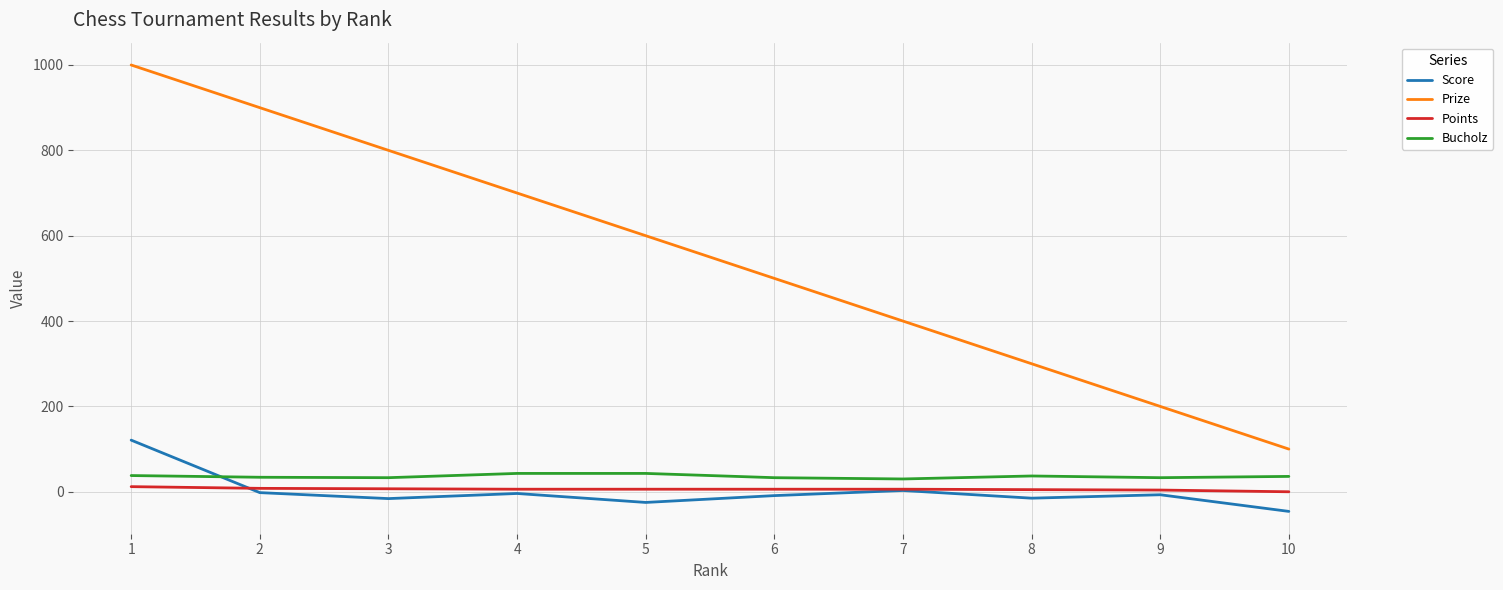

At which label does Points first exceed 6?

1